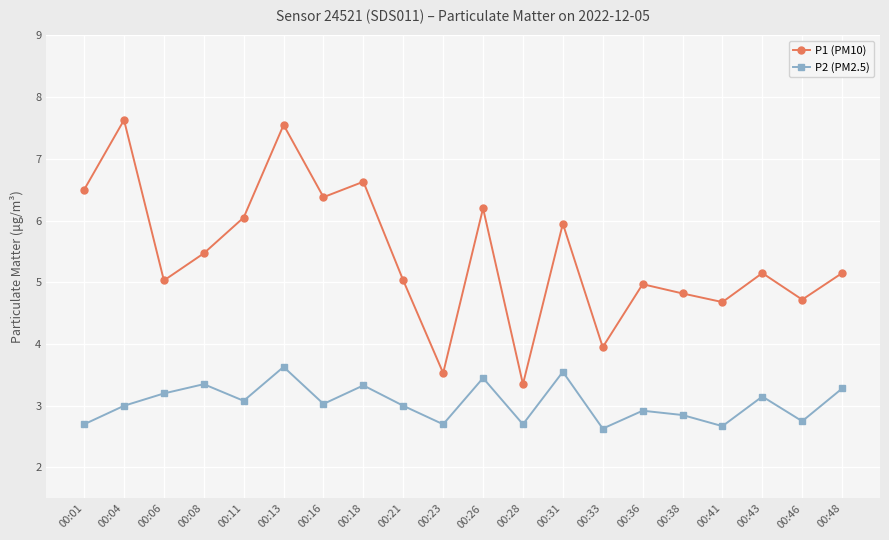

Which series changed the most between 00:31 and 00:38?

P1 (PM10)